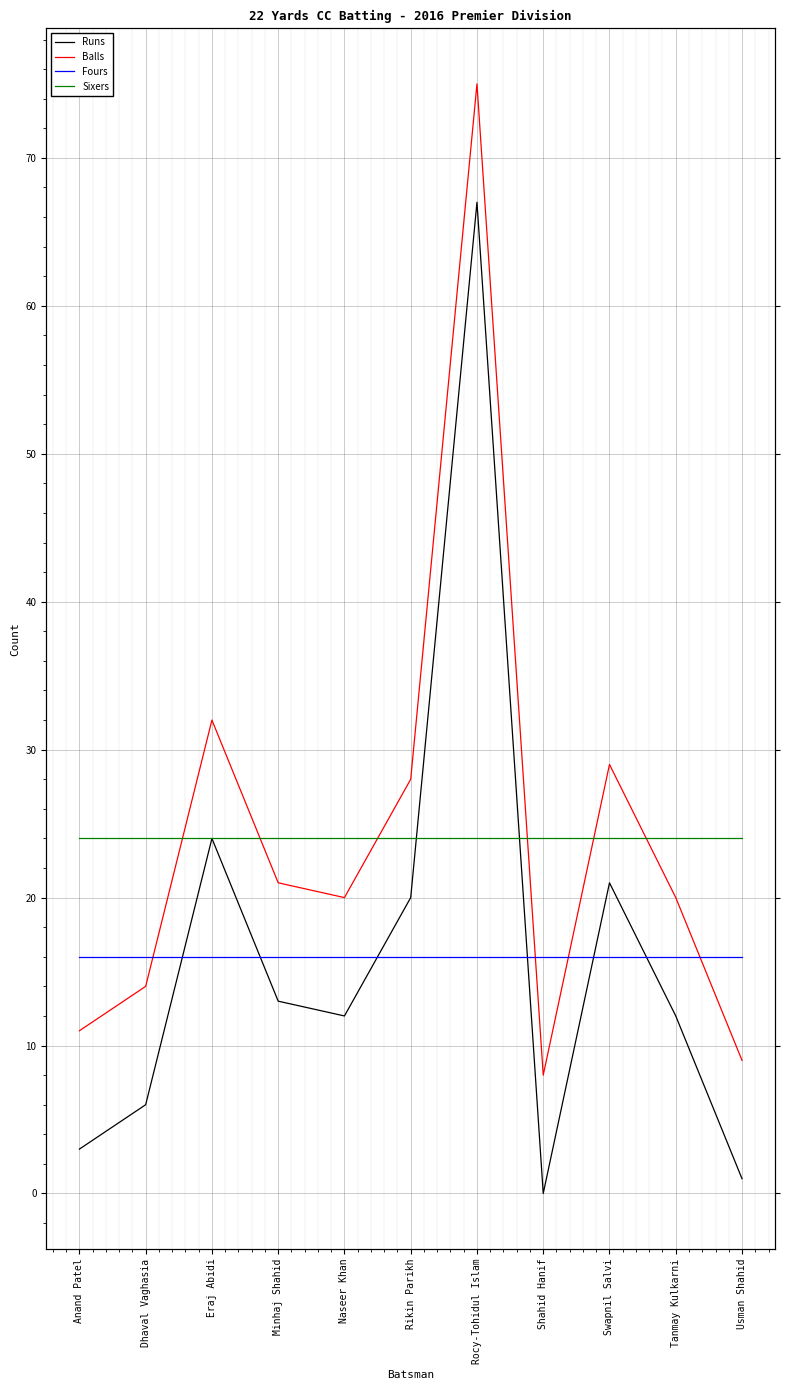

Reading left to right, extract all data points from this chart.

Runs: Anand Patel=3	Dhaval Vaghasia=6	Eraj Abidi=24	Minhaj Shahid=13	Naseer Khan=12	Rikin Parikh=20	Rocy-Tohidul Islam=67	Shahid Hanif=0	Swapnil Salvi=21	Tanmay Kulkarni=12	Usman Shahid=1
Balls: Anand Patel=11	Dhaval Vaghasia=14	Eraj Abidi=32	Minhaj Shahid=21	Naseer Khan=20	Rikin Parikh=28	Rocy-Tohidul Islam=75	Shahid Hanif=8	Swapnil Salvi=29	Tanmay Kulkarni=20	Usman Shahid=9
Fours: Anand Patel=16	Dhaval Vaghasia=16	Eraj Abidi=16	Minhaj Shahid=16	Naseer Khan=16	Rikin Parikh=16	Rocy-Tohidul Islam=16	Shahid Hanif=16	Swapnil Salvi=16	Tanmay Kulkarni=16	Usman Shahid=16
Sixers: Anand Patel=24	Dhaval Vaghasia=24	Eraj Abidi=24	Minhaj Shahid=24	Naseer Khan=24	Rikin Parikh=24	Rocy-Tohidul Islam=24	Shahid Hanif=24	Swapnil Salvi=24	Tanmay Kulkarni=24	Usman Shahid=24